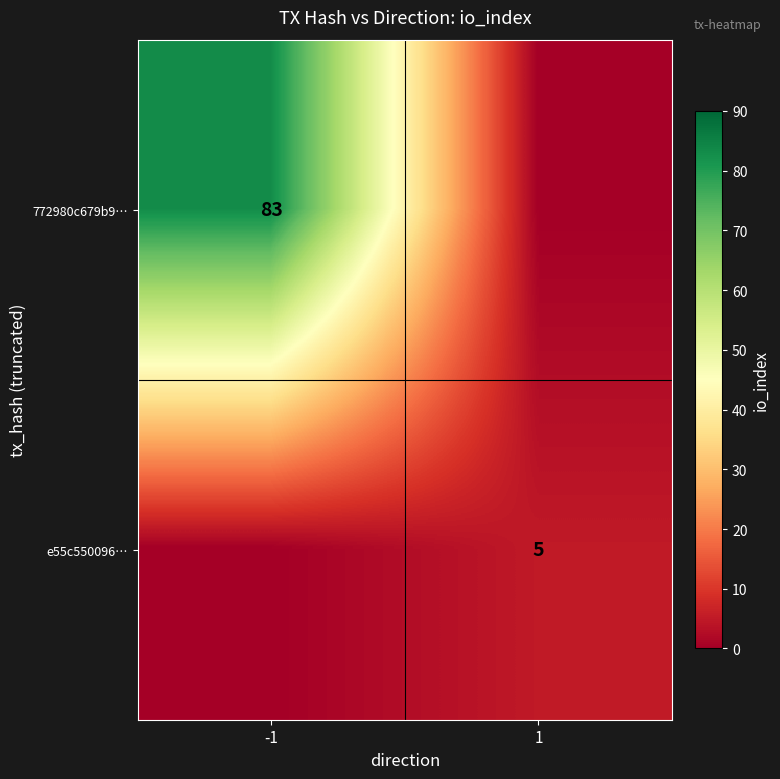

How many distinct data groups are displayed?

2